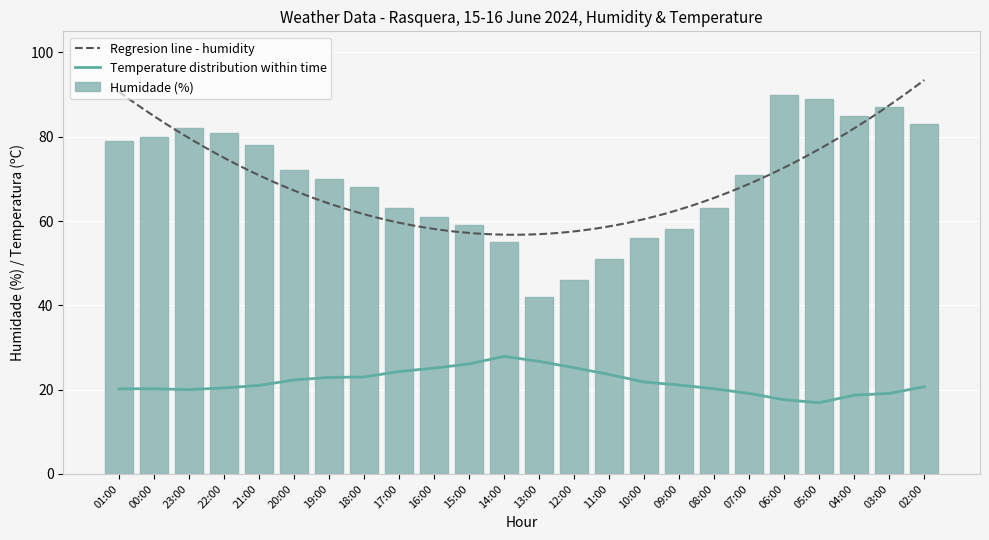

Is the value of Humidade (%) at 10:00 greater than the value of Temperatura (ºC) at 20:00?

Yes